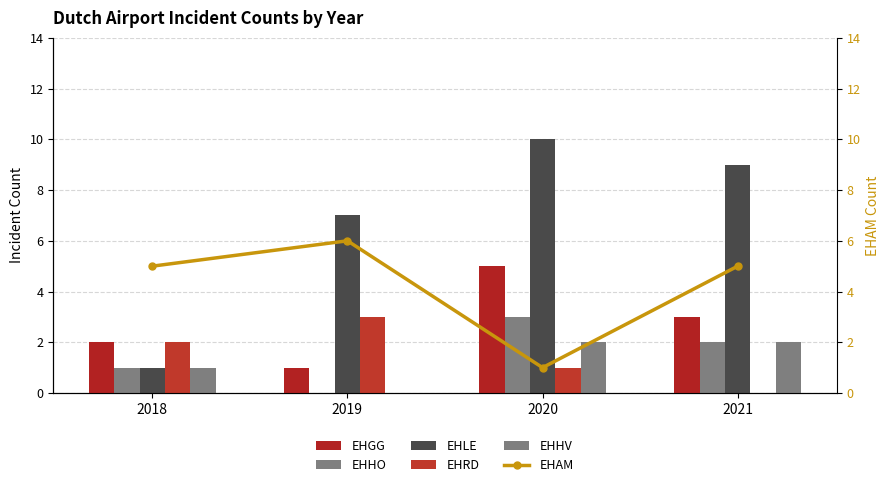

Reading left to right, what are all the values shown in this chart?

EHGG: 2018=2	2019=1	2020=5	2021=3
EHHO: 2018=1	2019=0	2020=3	2021=2
EHLE: 2018=1	2019=7	2020=10	2021=9
EHRD: 2018=2	2019=3	2020=1	2021=0
EHHV: 2018=1	2019=0	2020=2	2021=2
EHAM: 2018=5	2019=6	2020=1	2021=5